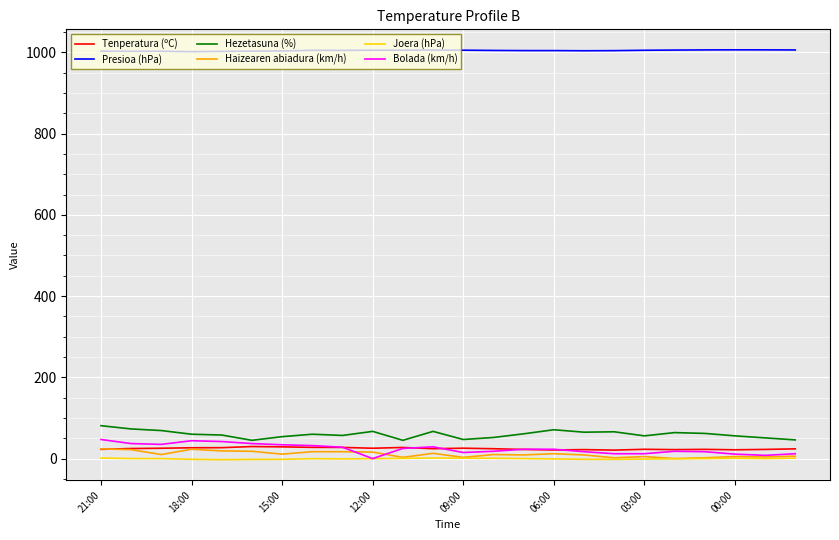

What is the maximum value shown in the chart?

1006.1